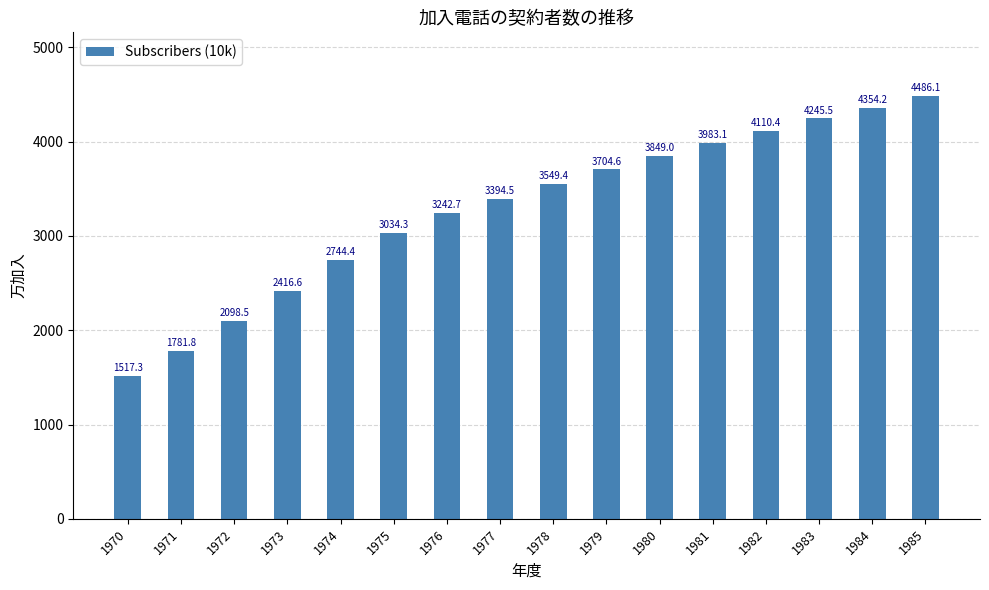

Read the value at 1971.

1781.8